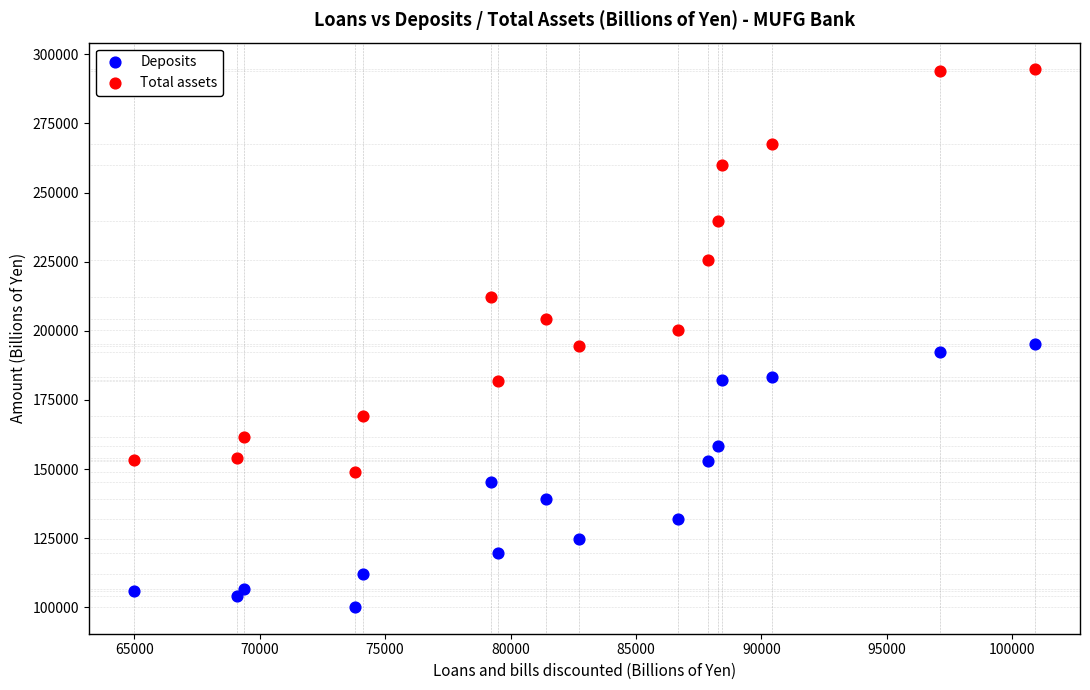

Which series has the widest spread of Y values?

Total assets